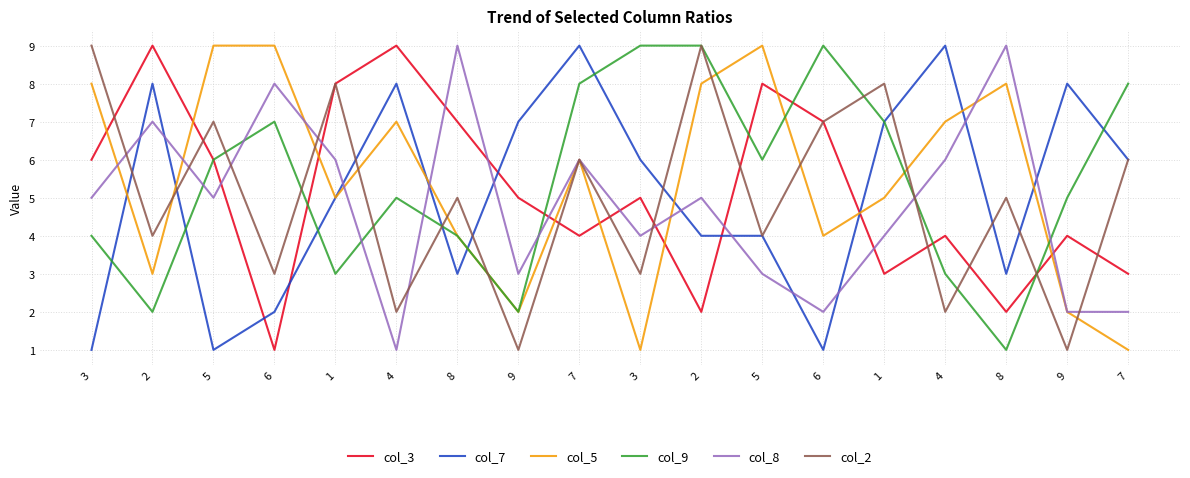

What are all the series names shown in the legend?

col_3, col_7, col_5, col_9, col_8, col_2